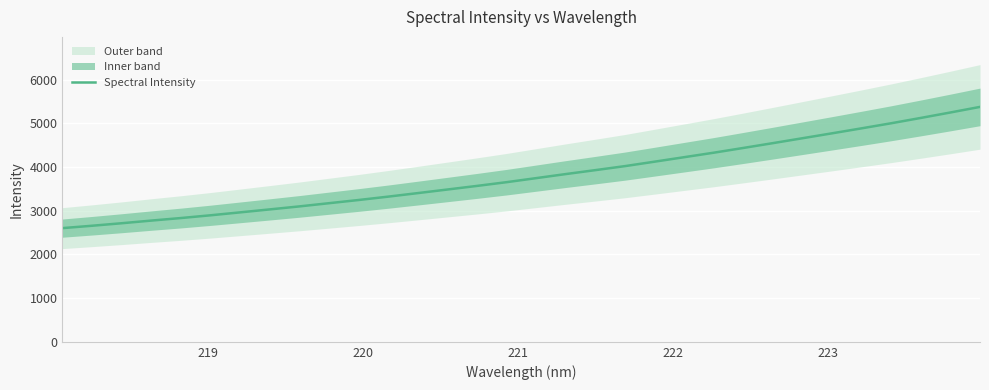

True or false: the data shows 5340.3 at 9.

False